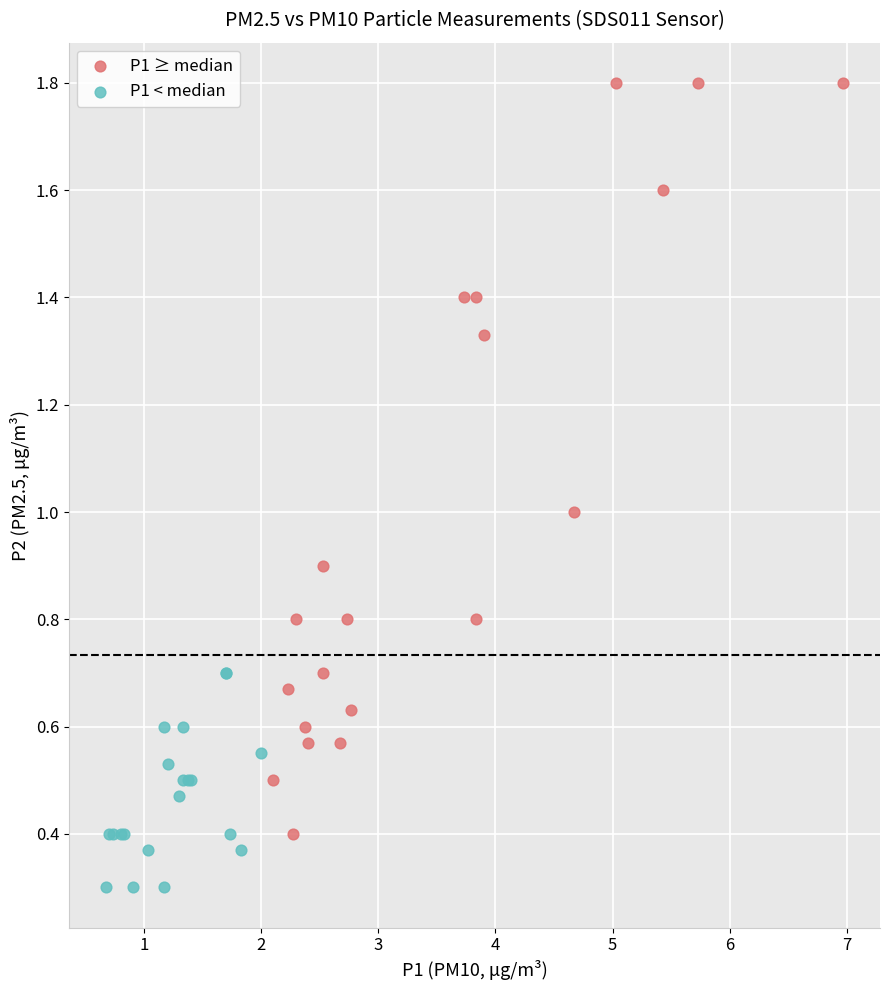

Which series reaches the minimum Y coordinate?

P1 < median